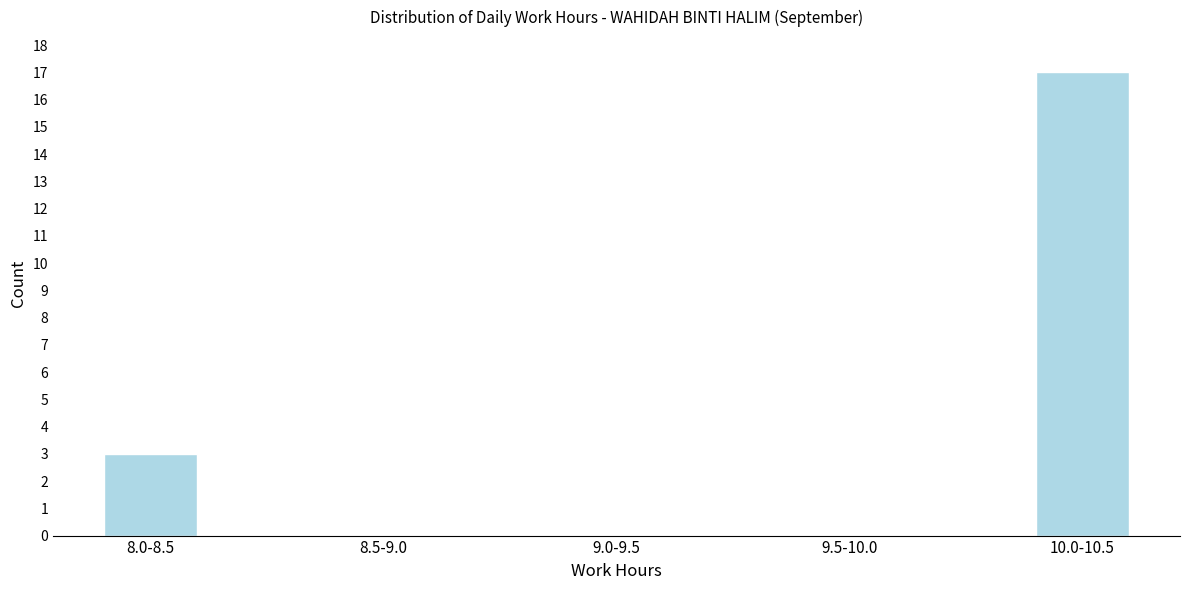

Reading left to right, transcribe all the data shown in this chart.

8.0-8.5=3	8.5-9.0=0	9.0-9.5=0	9.5-10.0=0	10.0-10.5=17